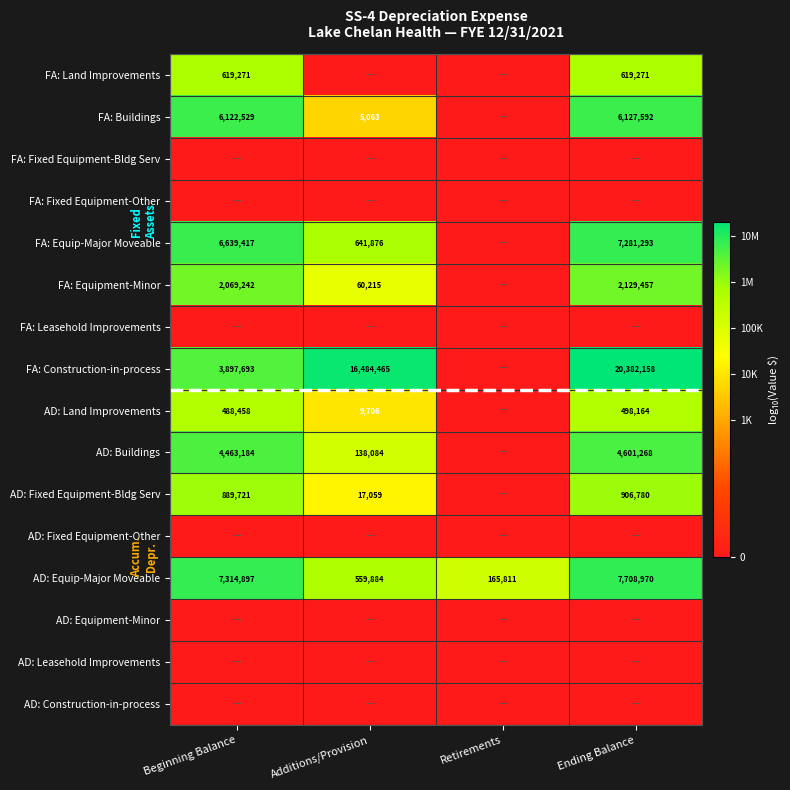

At which label is AD: Equip-Major Moveable closest to 3937390?

Additions/Provision